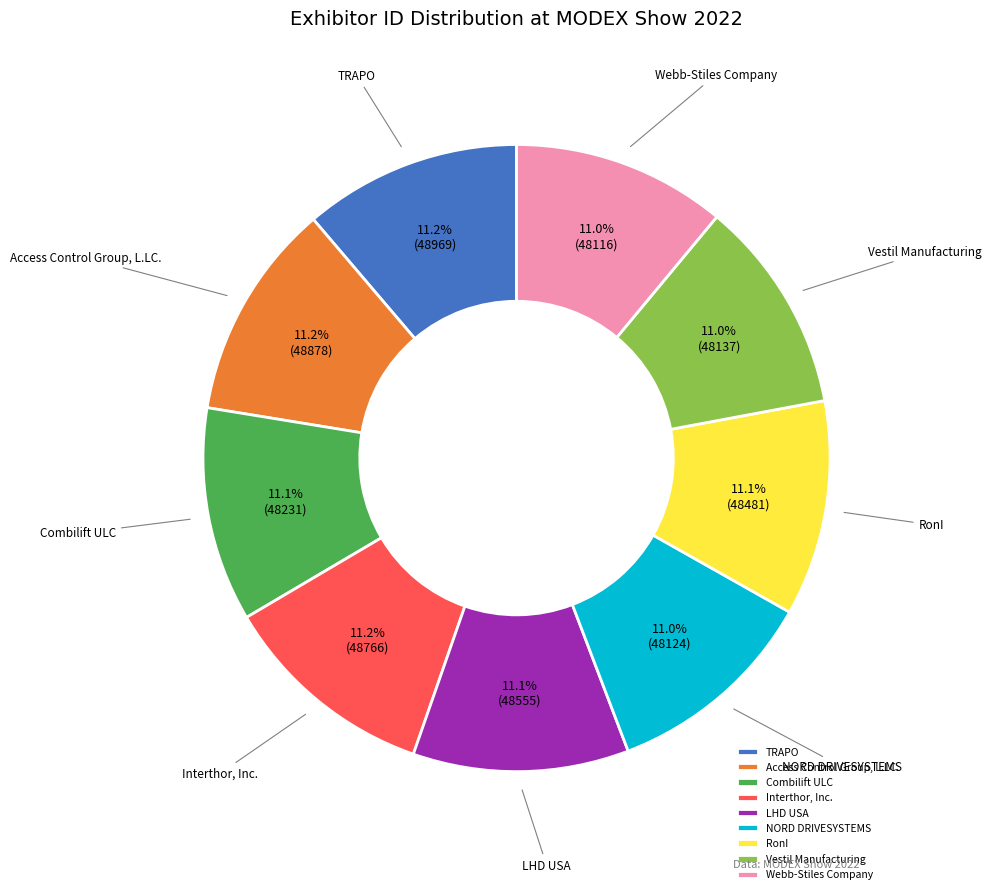

What is the ratio of the value at Interthor, Inc. to the value at Vestil Manufacturing?

1.0